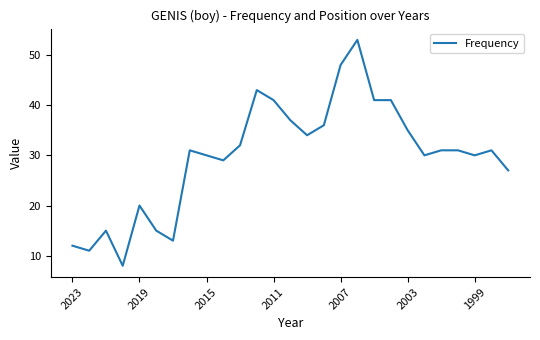

What is the difference between the maximum and minimum values?

45